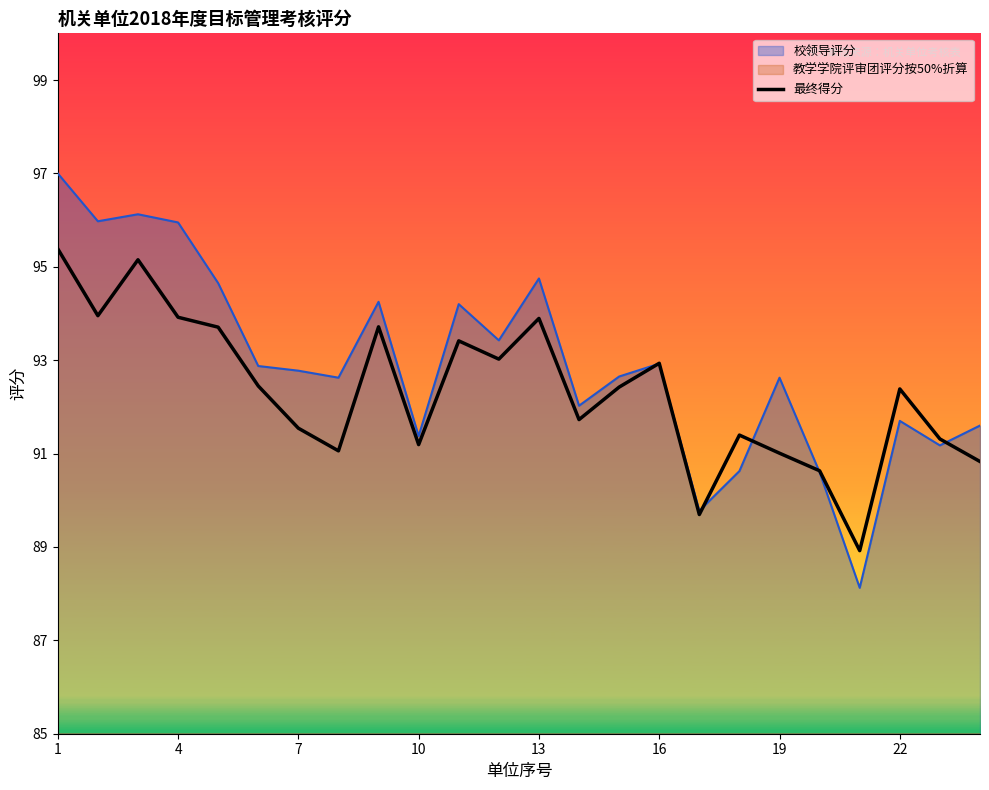

What is the maximum value for 校领导评分?

97.0